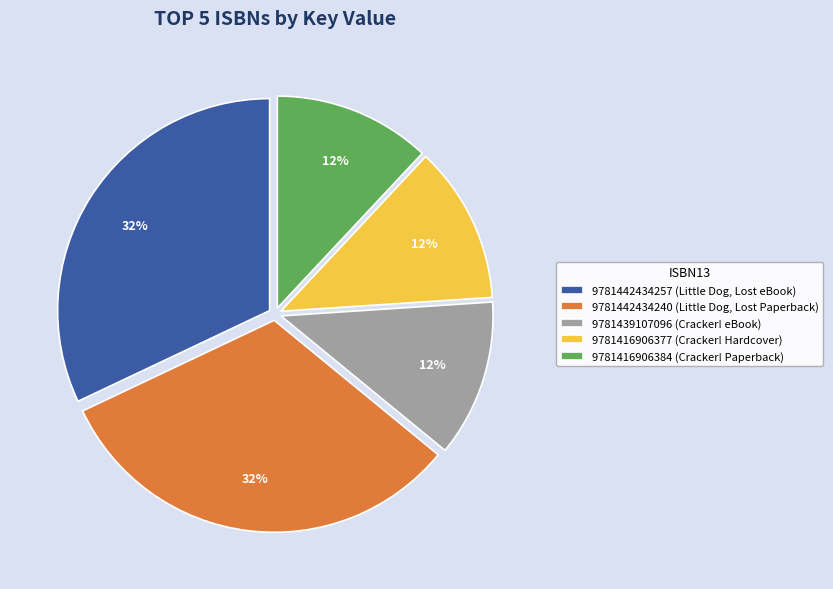

Does any single category account for the majority?

No